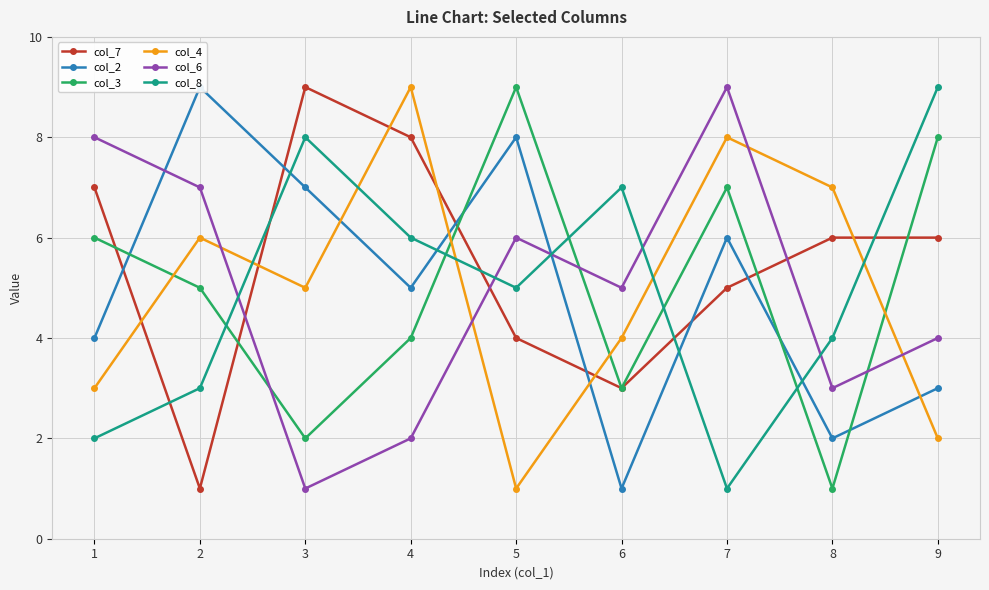

How many lines are shown in the chart?

6